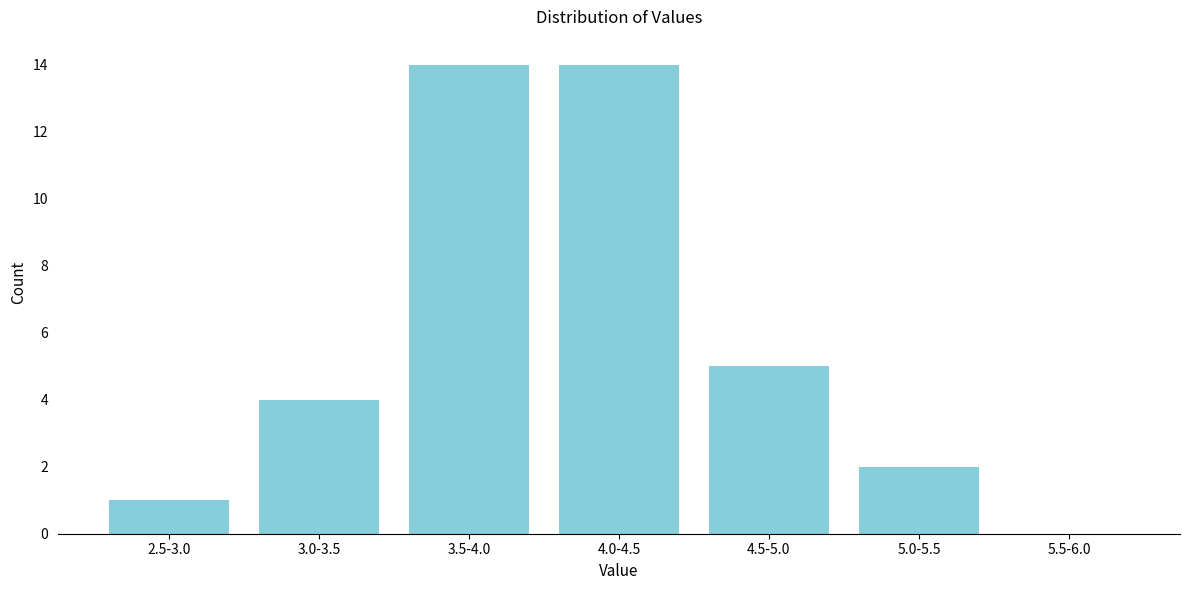

Reading left to right, transcribe all the data shown in this chart.

2.5-3.0=1	3.0-3.5=4	3.5-4.0=14	4.0-4.5=14	4.5-5.0=5	5.0-5.5=2	5.5-6.0=0